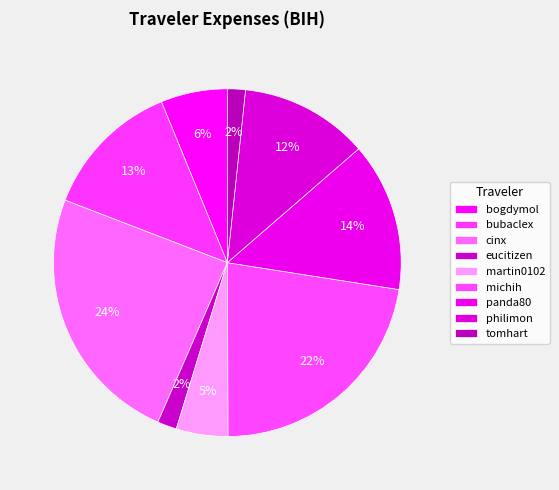

To the nearest percent, what percentage of the pie is cinx?

24%